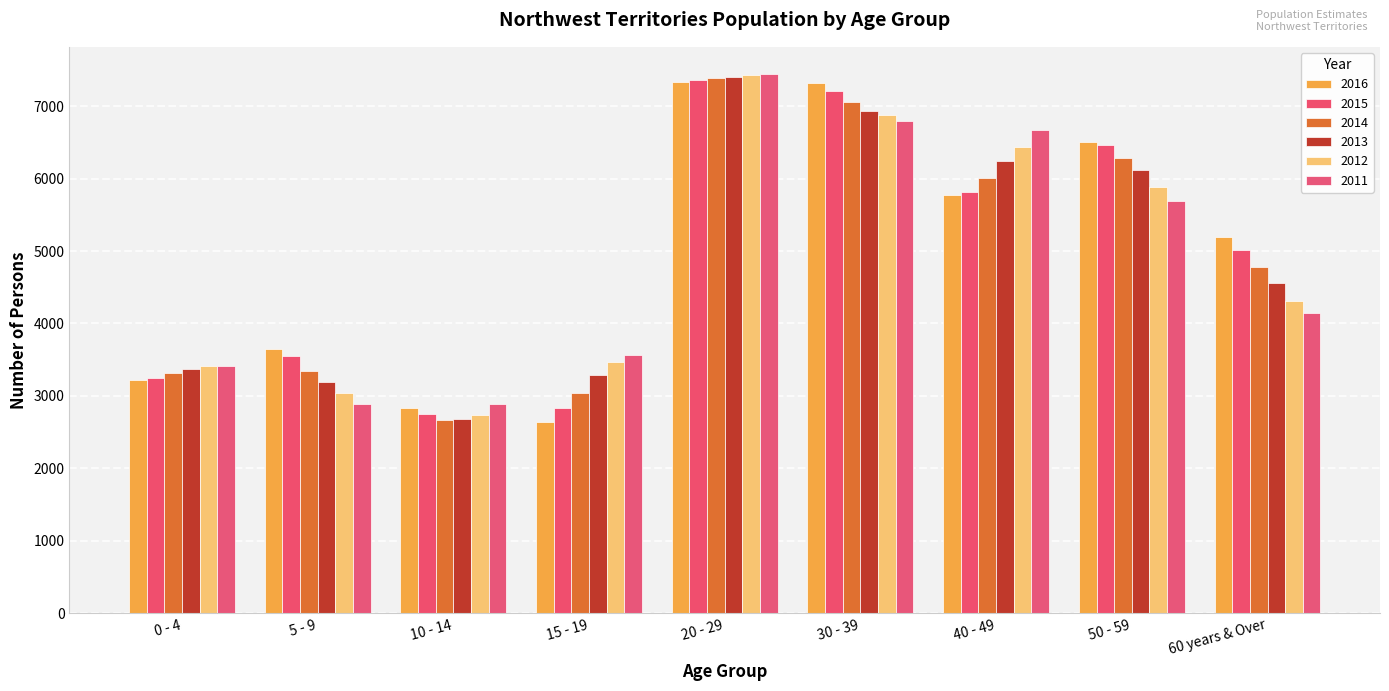

Which has a higher value, 0 - 4 or 40 - 49?

40 - 49